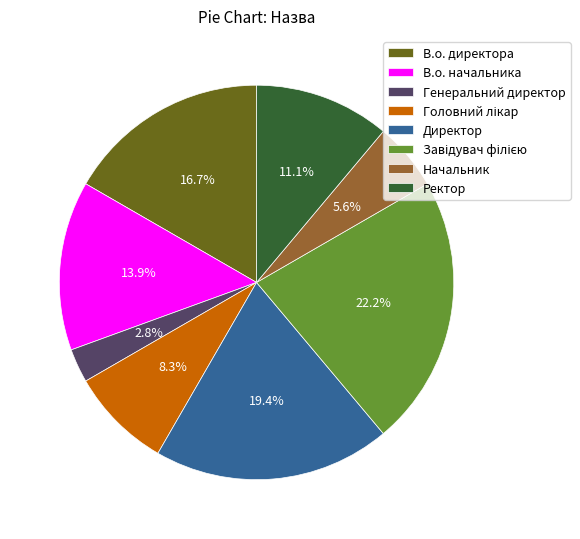

What percentage is NOT represented by В.о. начальника?

86.1%